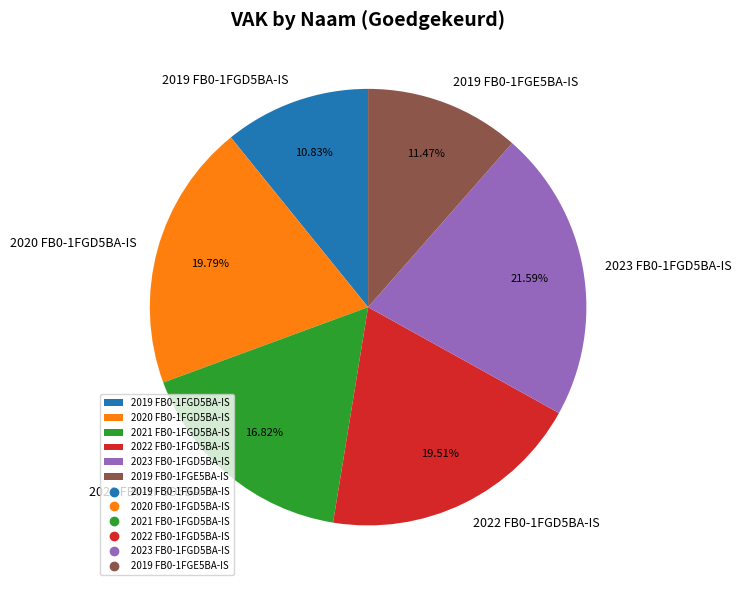

To the nearest percent, what is the difference between the largest and smallest slice percentages?

11%